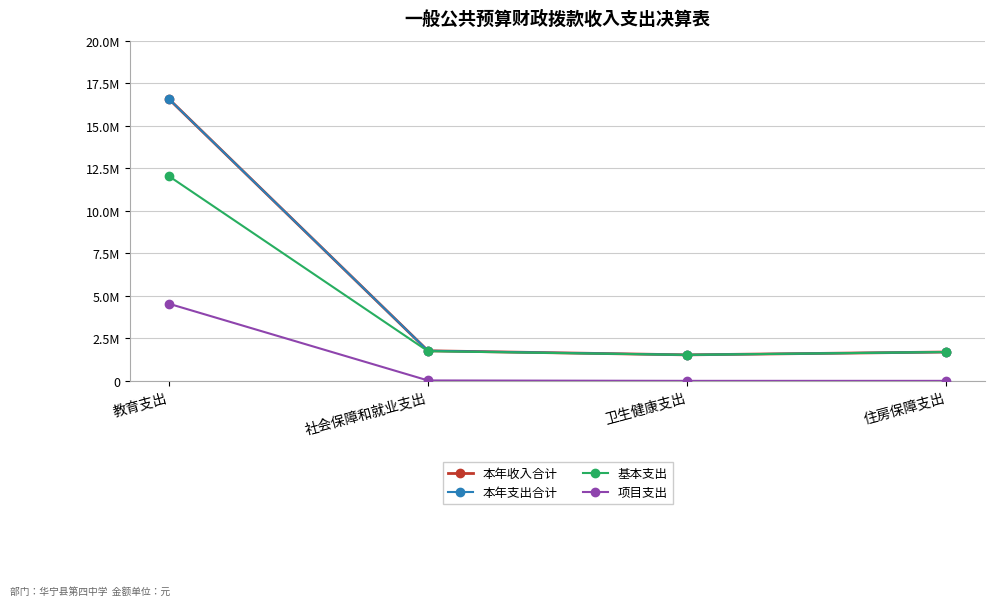

What is the difference between the highest and lowest values at 社会保障和就业支出?

1744024.6